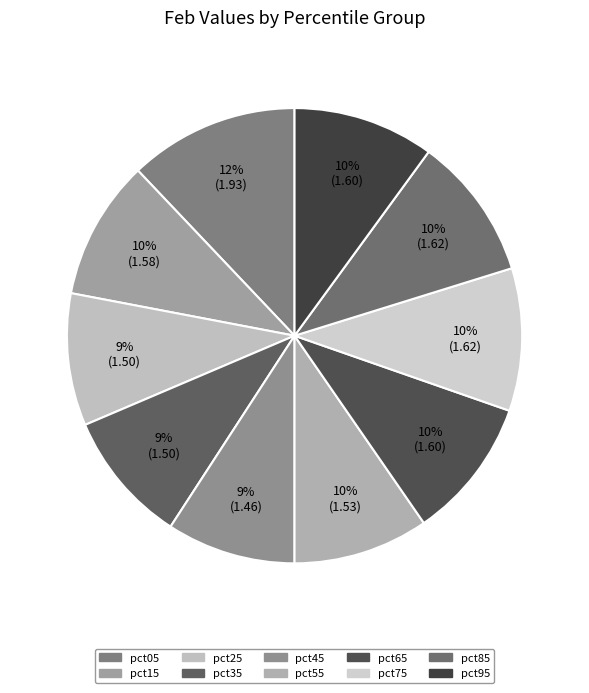

How many segments does this pie chart have?

10